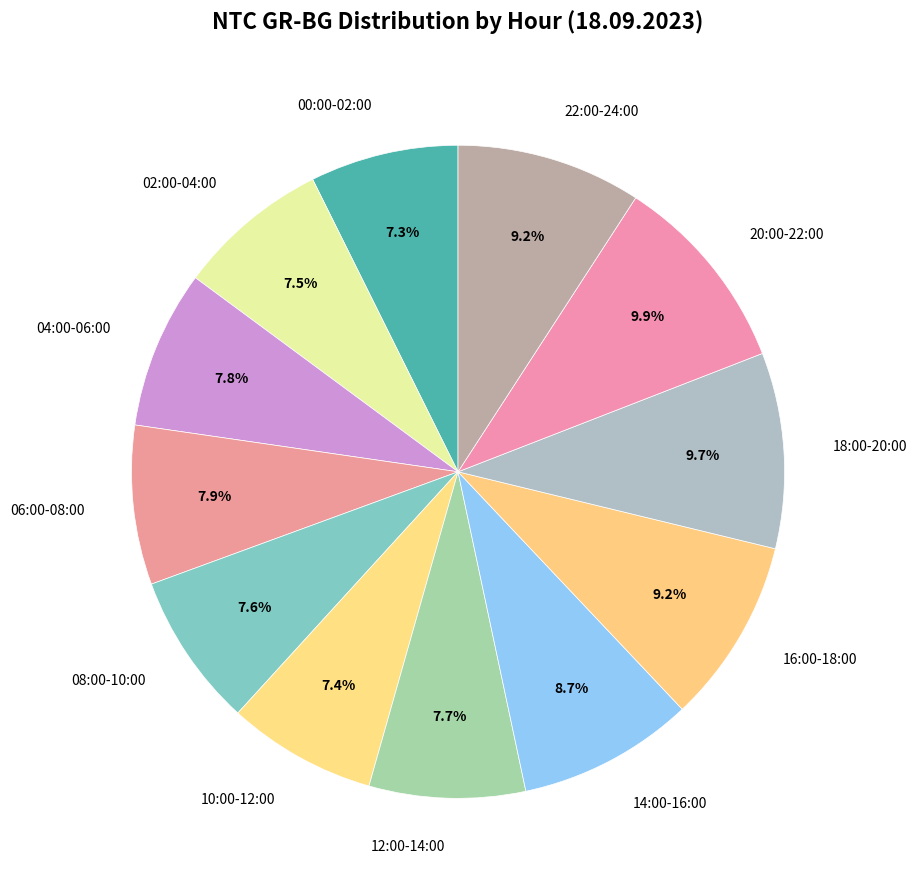

What portion of the pie excludes 06:00-08:00?

92.1%